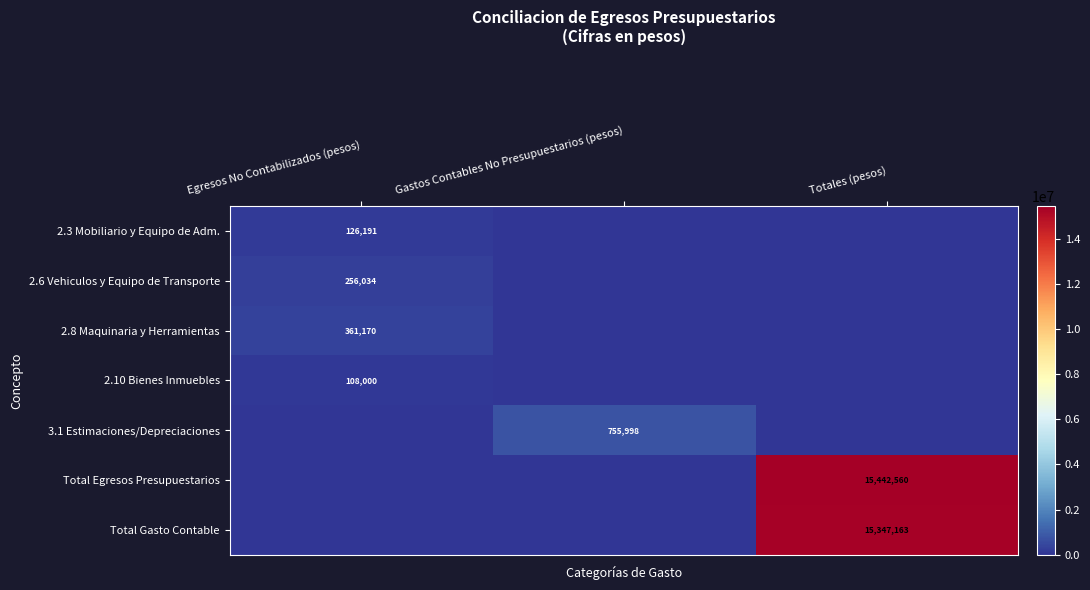

True or false: 2.6 Vehiculos y Equipo de Transporte has a value of 256034 at Egresos No Contabilizados (pesos).

True